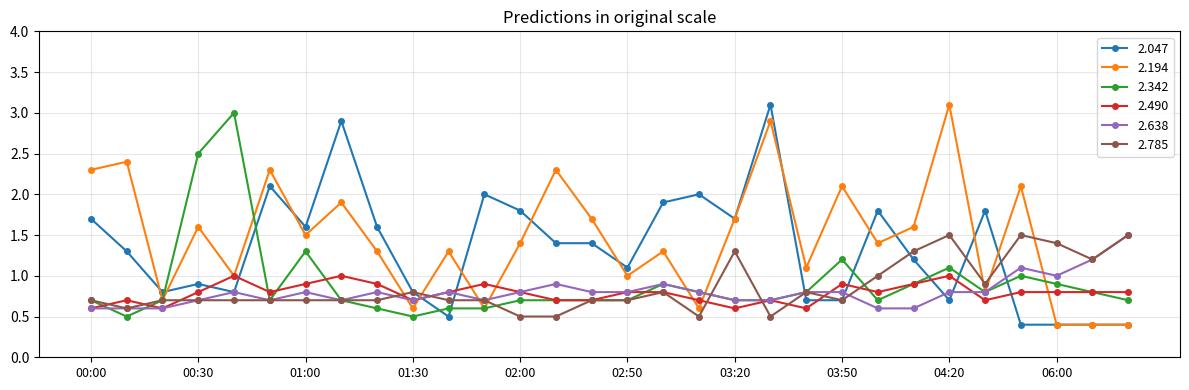

After their last crossing, which series has the higher values: 2.490 or 2.047?

2.490